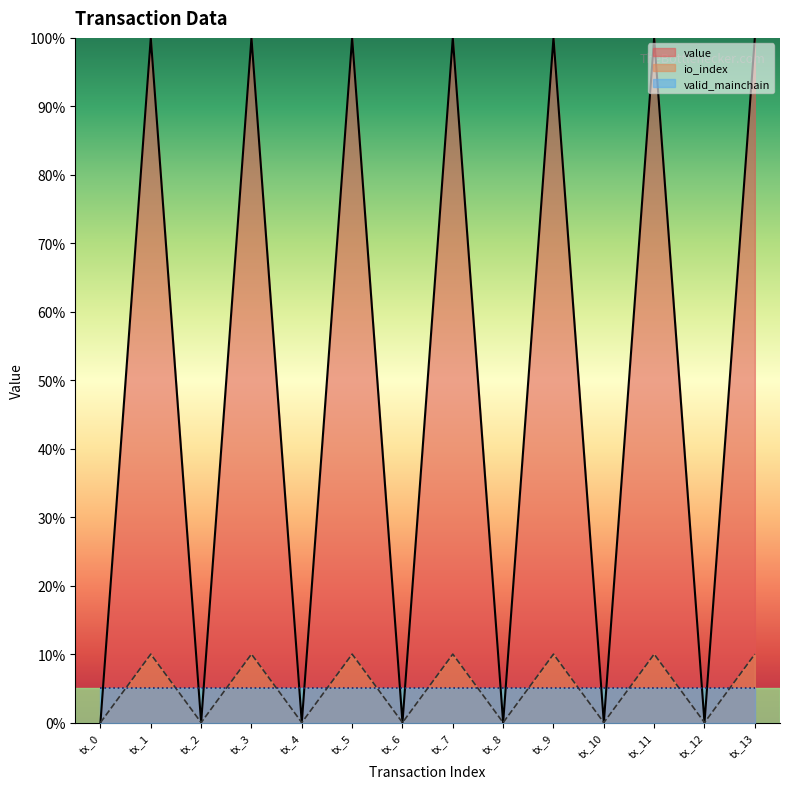

Which series has the largest total across all categories?

value